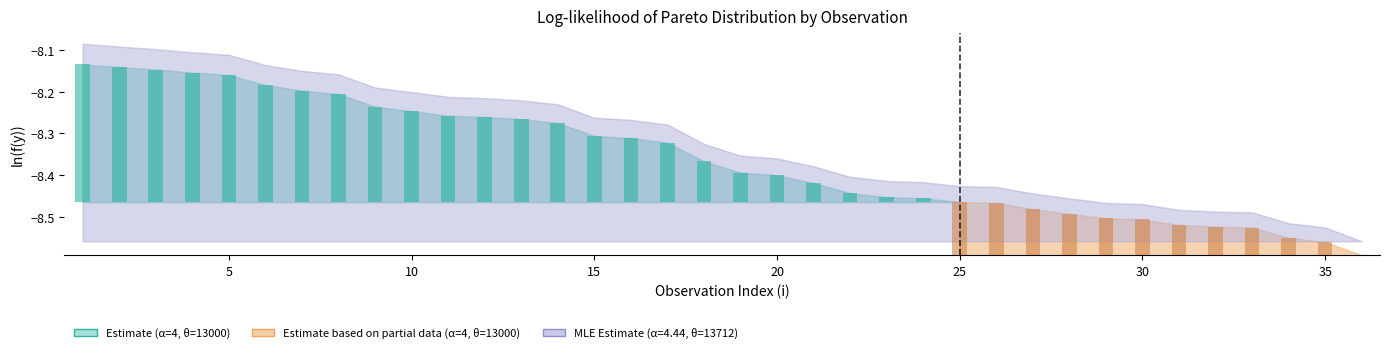

Reading left to right, what are all the values shown in this chart?

Estimate (alpha=4, theta=13000): 1=-8.1	2=-8.1	3=-8.1	4=-8.2	5=-8.2	6=-8.2	7=-8.2	8=-8.2	9=-8.2	10=-8.2	11=-8.3	12=-8.3	13=-8.3	14=-8.3	15=-8.3	16=-8.3	17=-8.3	18=-8.4	19=-8.4	20=-8.4	21=-8.4	22=-8.4	23=-8.5	24=-8.5	25=-8.5	26=-8.5	27=-8.5	28=-8.5	29=-8.5	30=-8.5	31=-8.5	32=-8.5	33=-8.5	34=-8.6	35=-8.6	36=-8.6
Estimate (alpha=4.44, theta=13712): 1=-8.1	2=-8.1	3=-8.1	4=-8.1	5=-8.1	6=-8.1	7=-8.2	8=-8.2	9=-8.2	10=-8.2	11=-8.2	12=-8.2	13=-8.2	14=-8.2	15=-8.3	16=-8.3	17=-8.3	18=-8.3	19=-8.4	20=-8.4	21=-8.4	22=-8.4	23=-8.4	24=-8.4	25=-8.4	26=-8.4	27=-8.4	28=-8.5	29=-8.5	30=-8.5	31=-8.5	32=-8.5	33=-8.5	34=-8.5	35=-8.5	36=-8.6